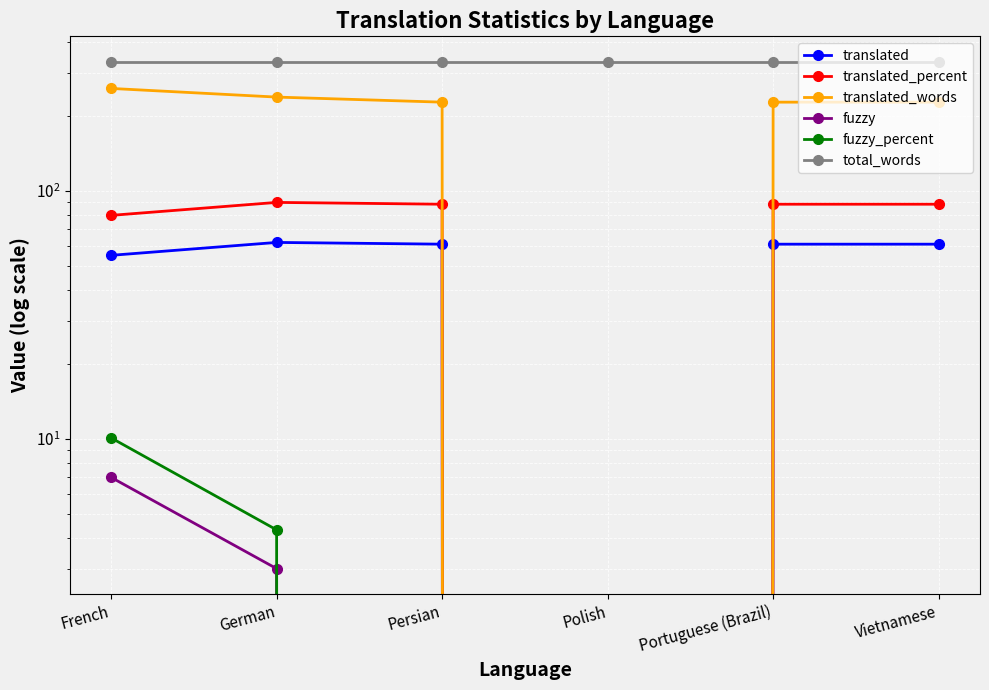

Read the translated_words value at Vietnamese.

228.0